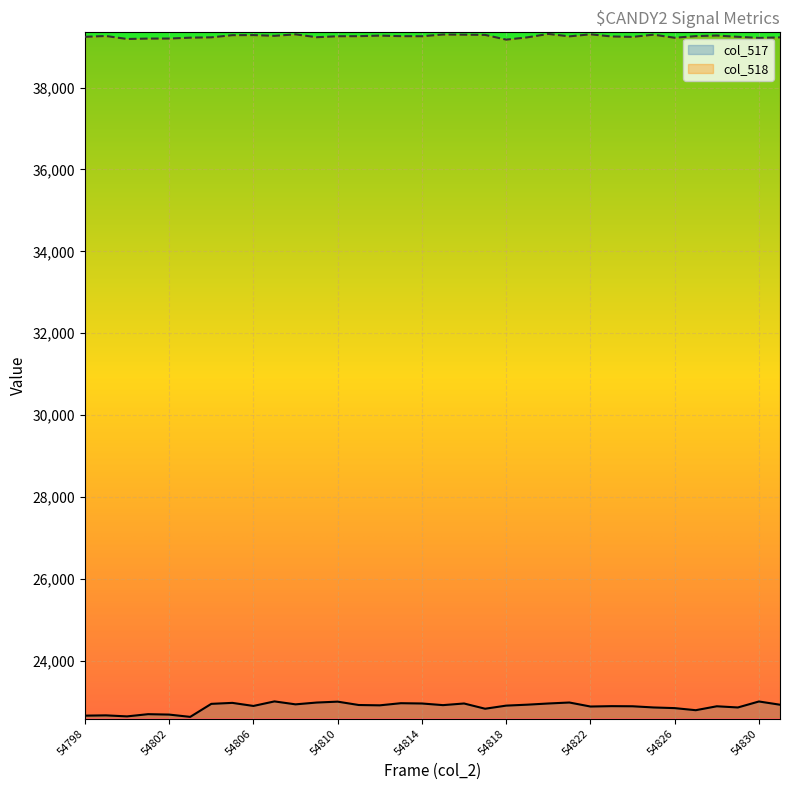

True or false: col_517 has more than 2 points higher than both neighbors.

True